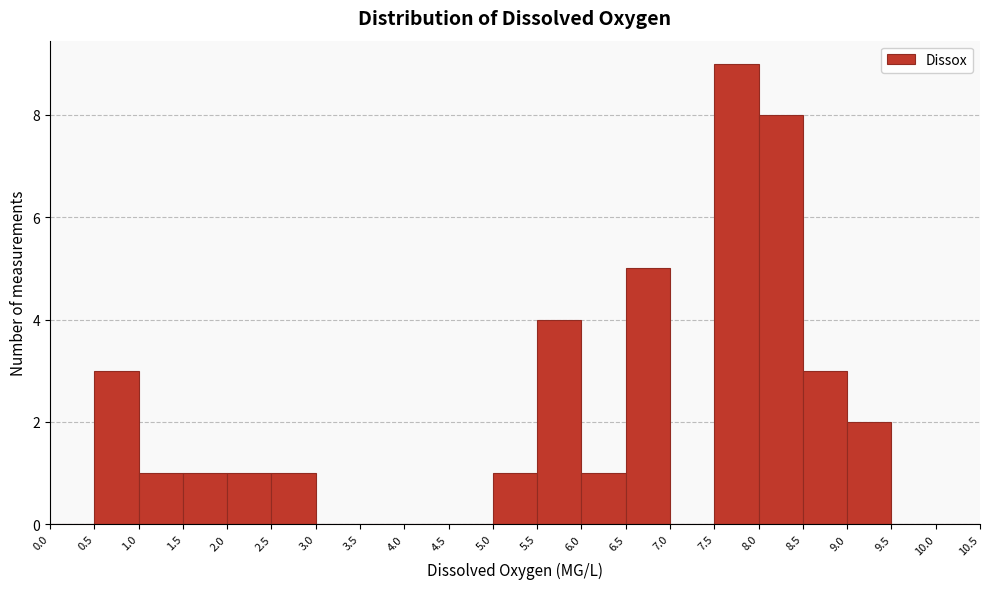

Over which range of the x-axis is the bar tallest?

7.5 to 8.0